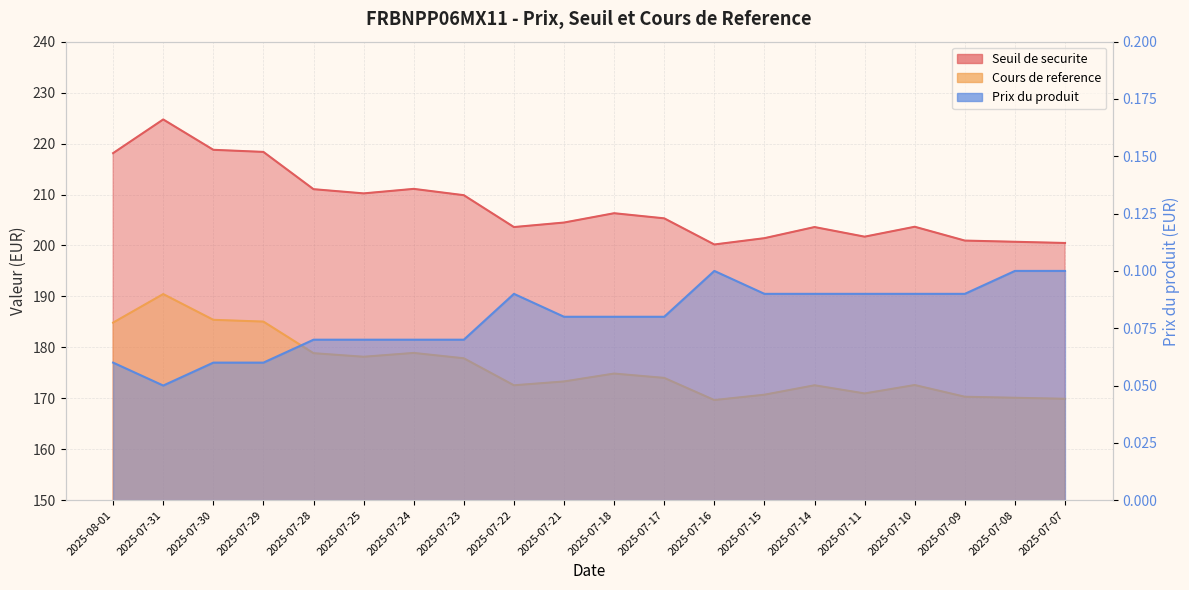

In Cours de reference, how many points are lower than both neighbors (excluding endpoints)?

4